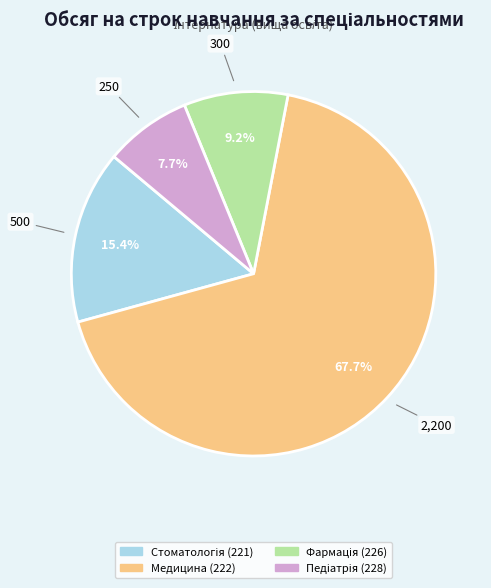

To the nearest percent, what is the difference between the largest and smallest slice percentages?

60%